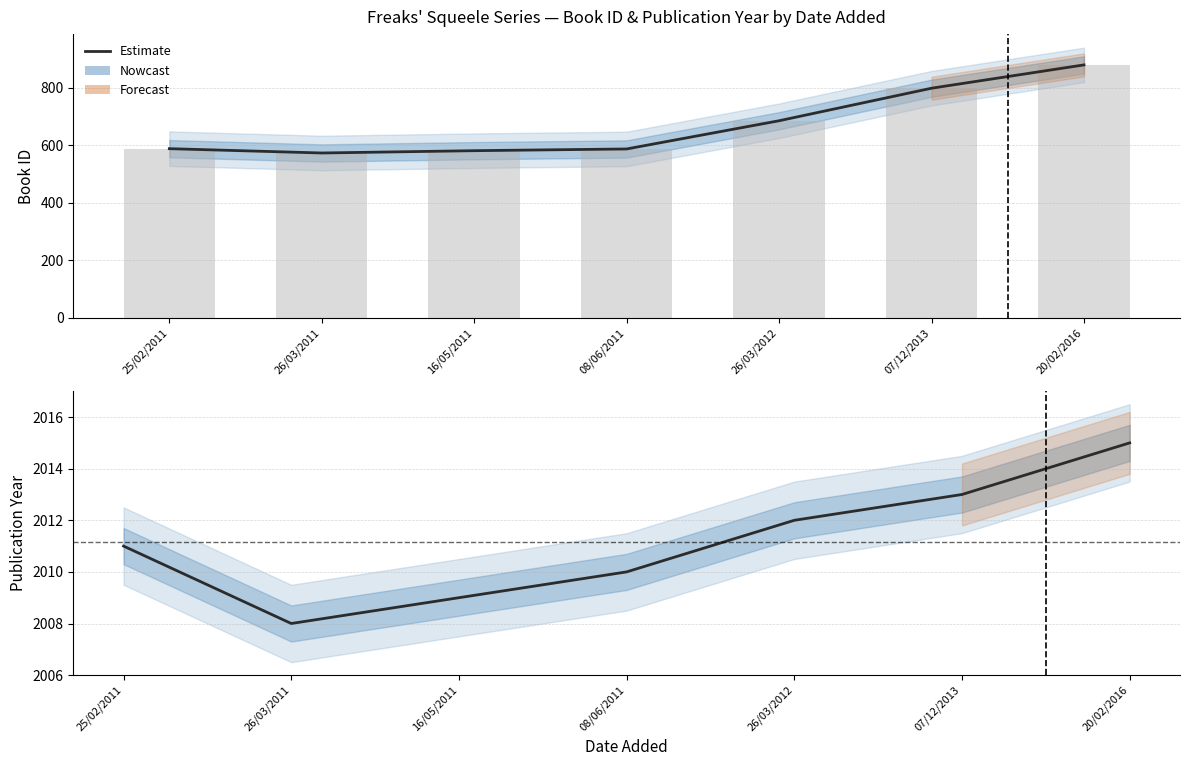

Rank the categories by year value from highest to lowest.

20/02/2016, 07/12/2013, 26/03/2012, 25/02/2011, 08/06/2011, 16/05/2011, 26/03/2011